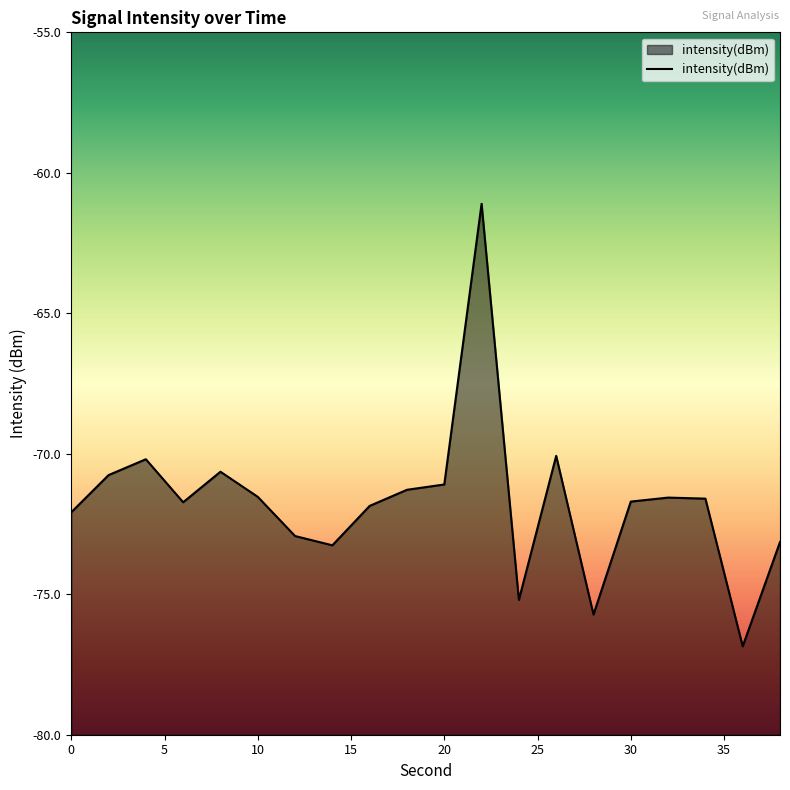

How many interior local valleys (lower than both neighbors) does the data have?

5